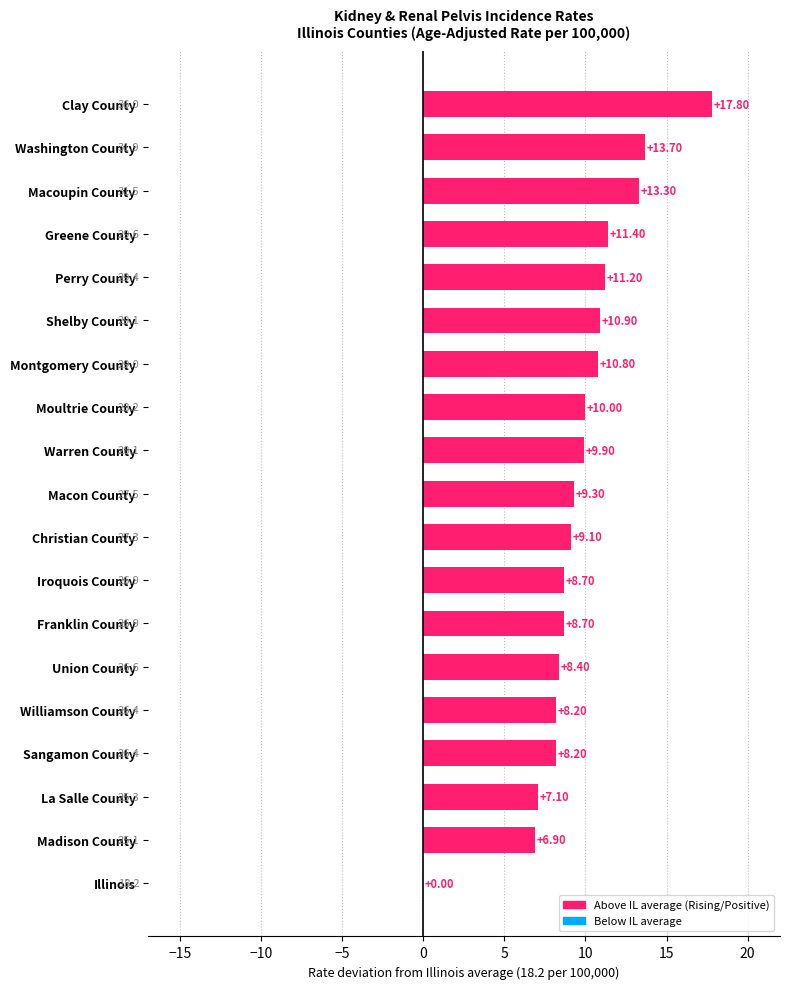

Are the bars horizontal?

Yes